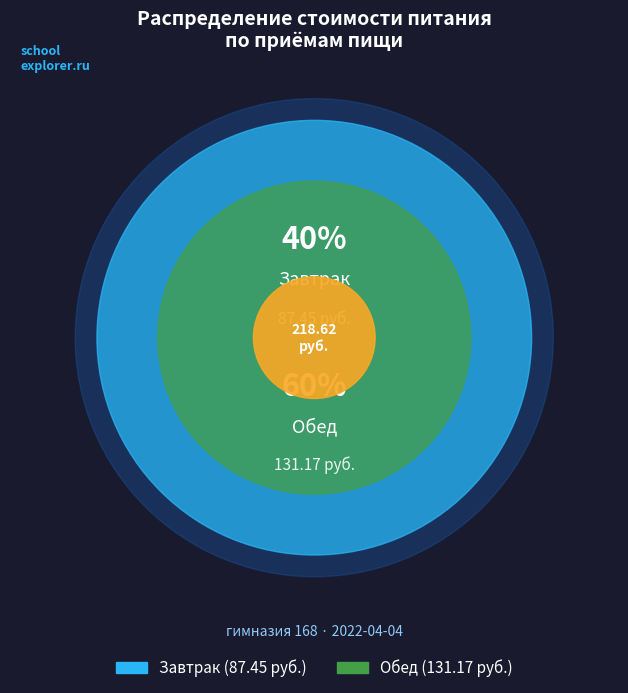

Rank the categories by value from highest to lowest.

Обед, Завтрак